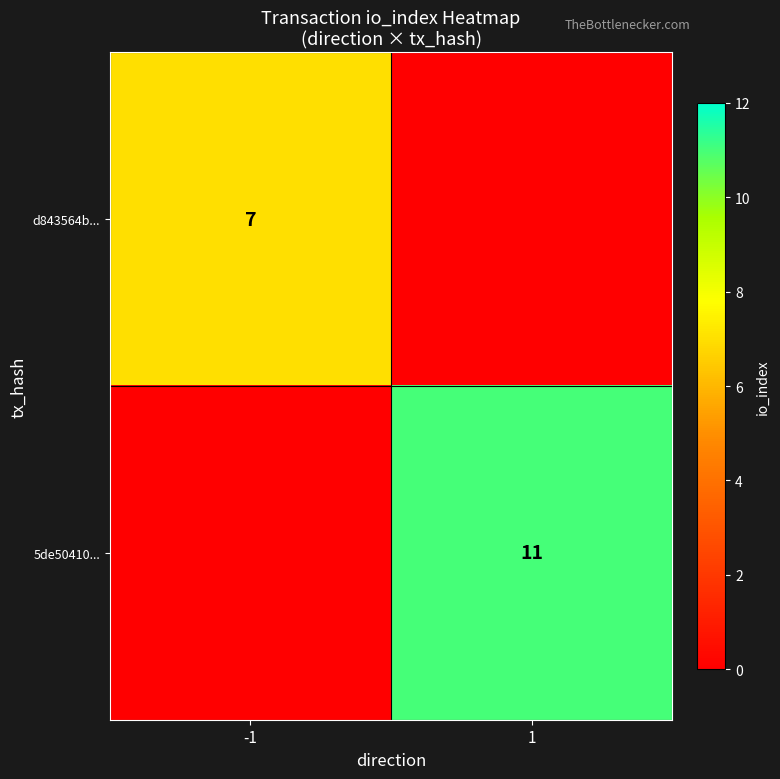

True or false: 5de50410... has a value of 18 at 1.

False